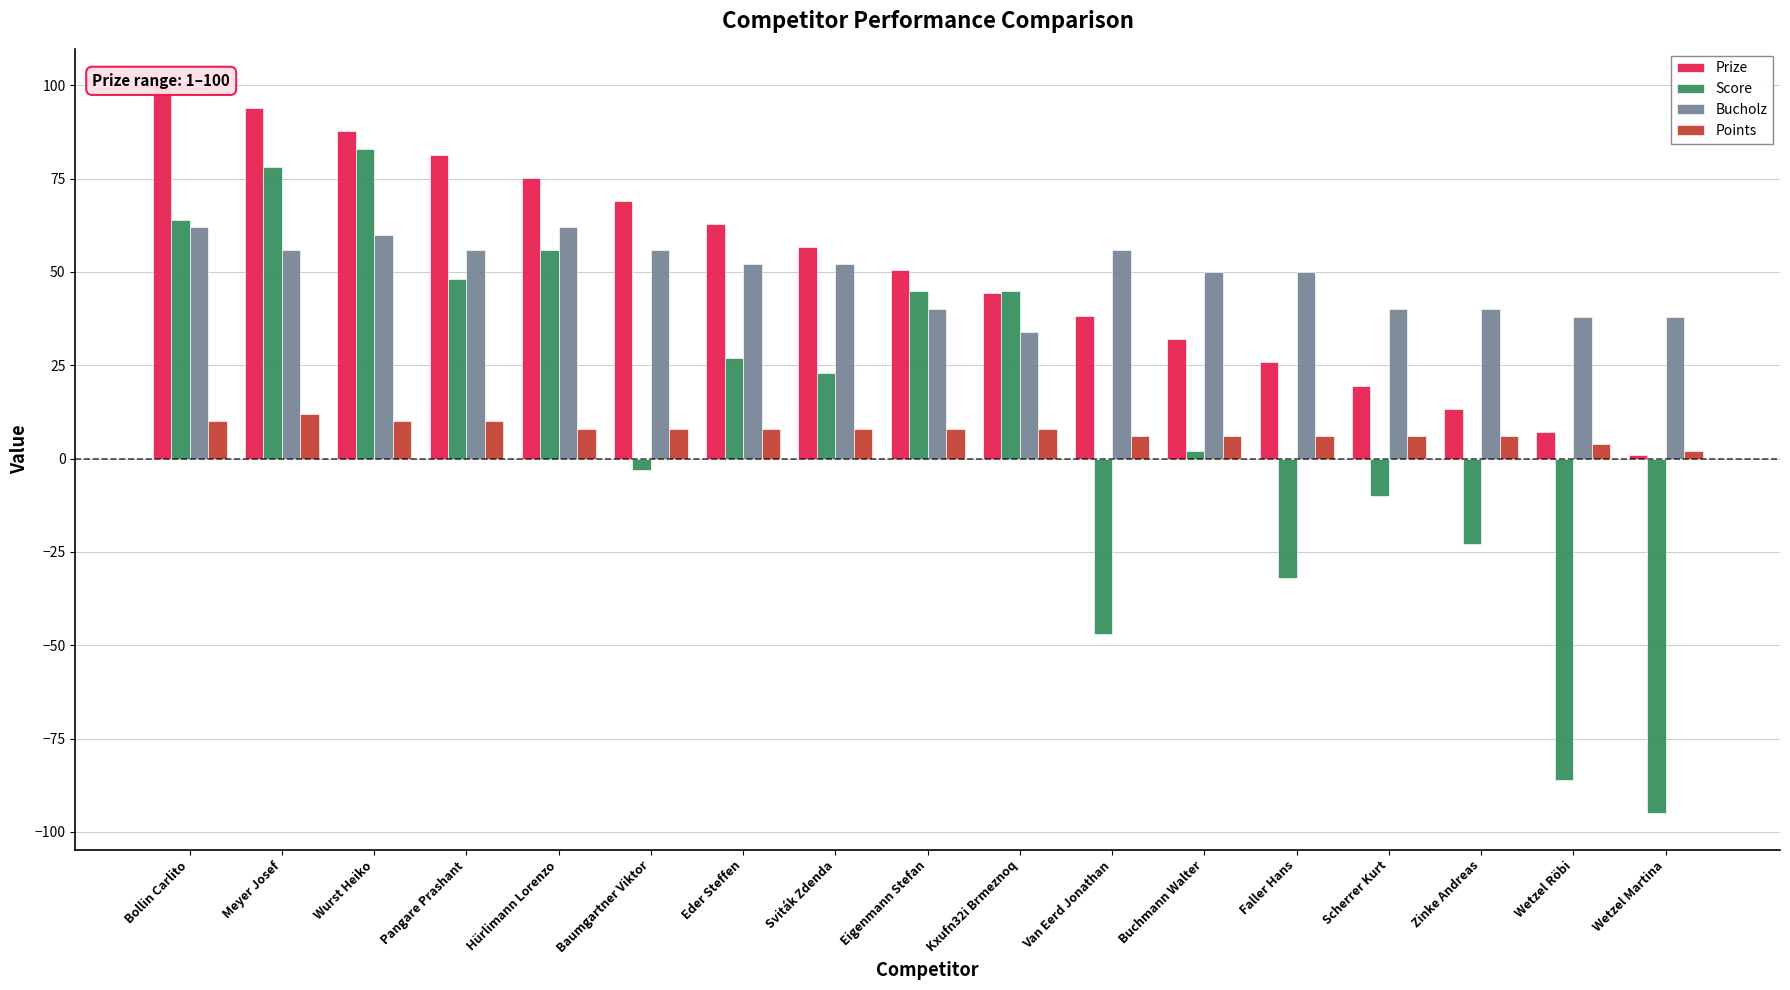

Is the value of Score at Pangare Prashant greater than the value of Points at Van Eerd Jonathan?

Yes